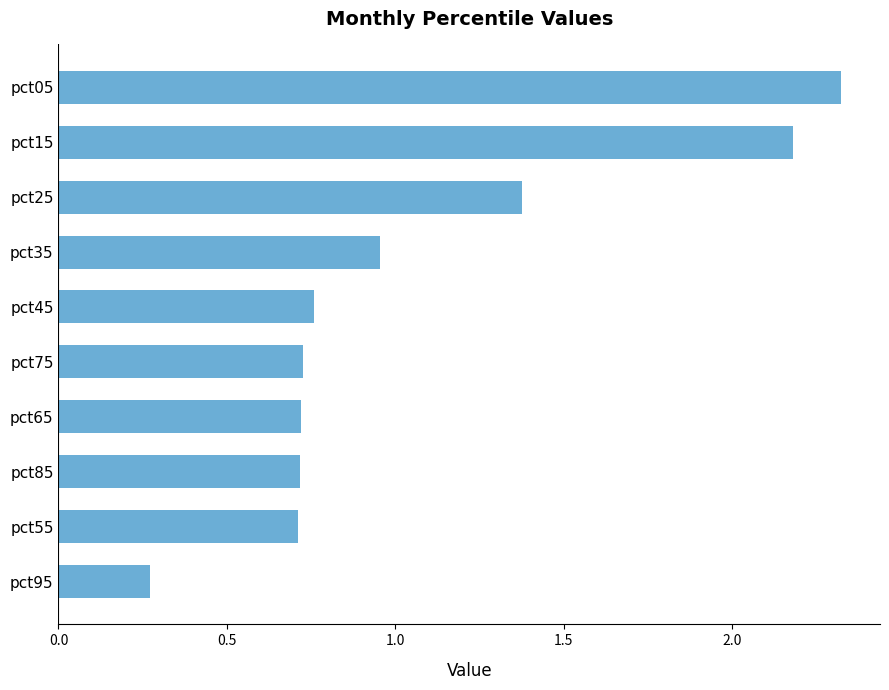

True or false: the data shows 1.4 at pct25.

True